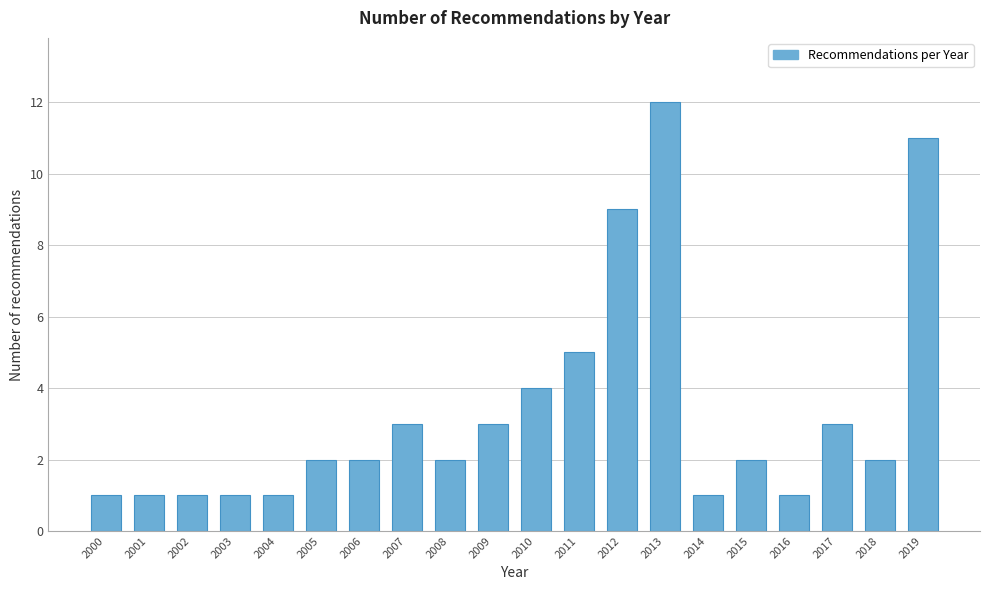

Reading left to right, what are all the values shown in this chart?

2000=1	2001=1	2002=1	2003=1	2004=1	2005=2	2006=2	2007=3	2008=2	2009=3	2010=4	2011=5	2012=9	2013=12	2014=1	2015=2	2016=1	2017=3	2018=2	2019=11